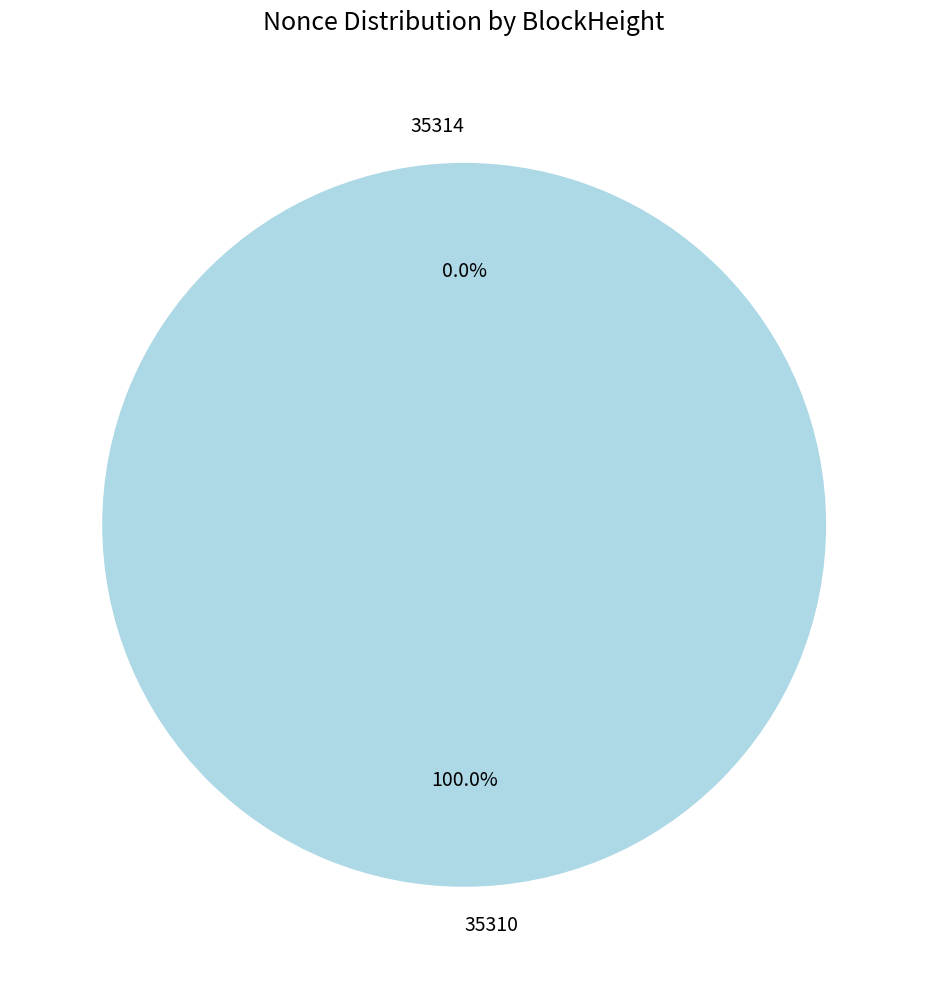

How many slices are in this pie chart?

2